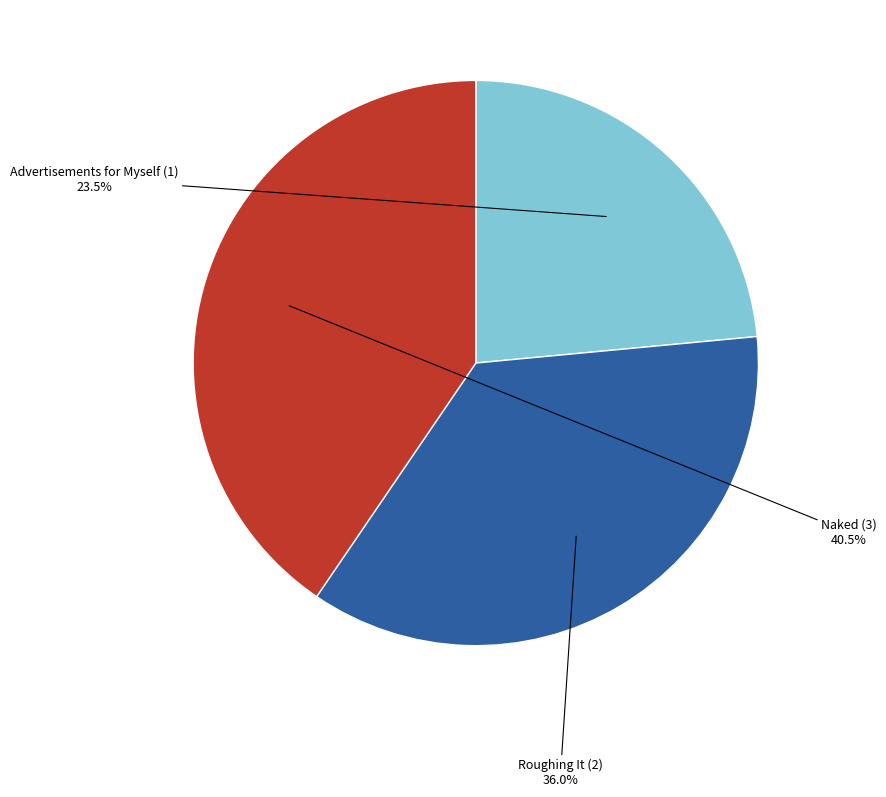

To the nearest percent, what is the average slice percentage?

33%